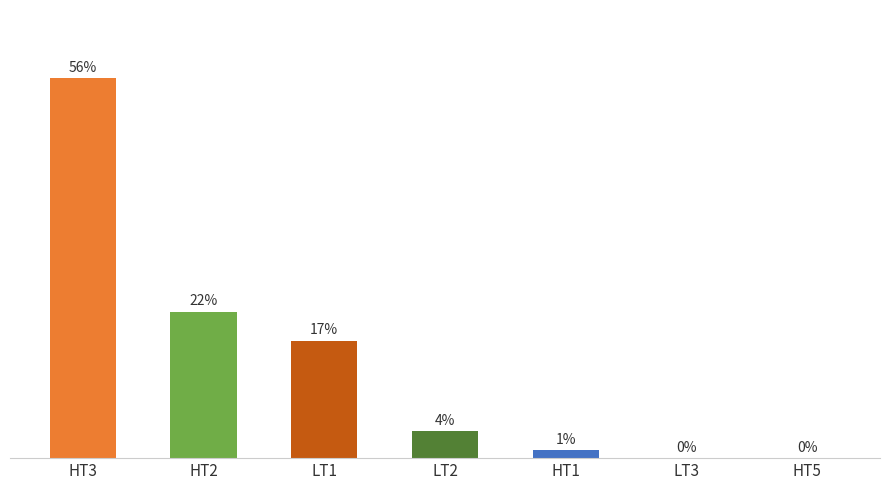

Between LT3 and LT1, which is larger?

LT1